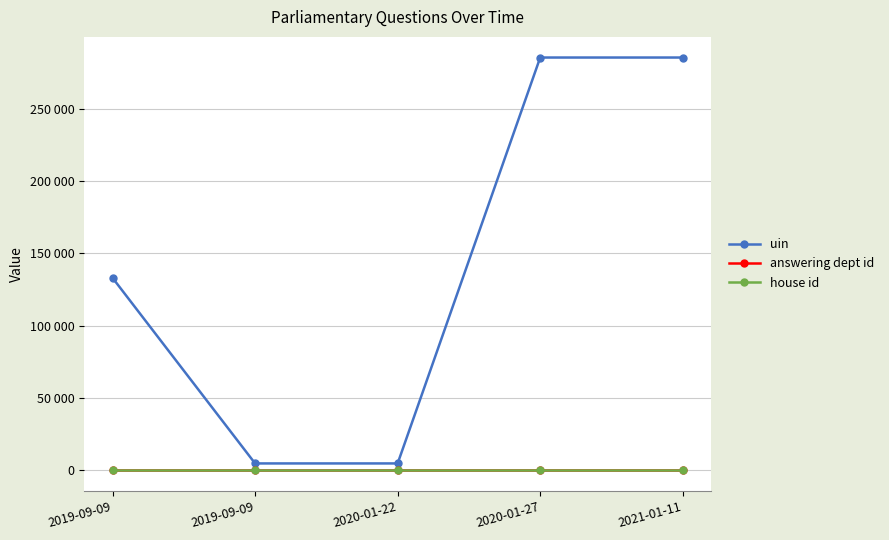

At which category does the chart reach its minimum across all series?

2019-09-09